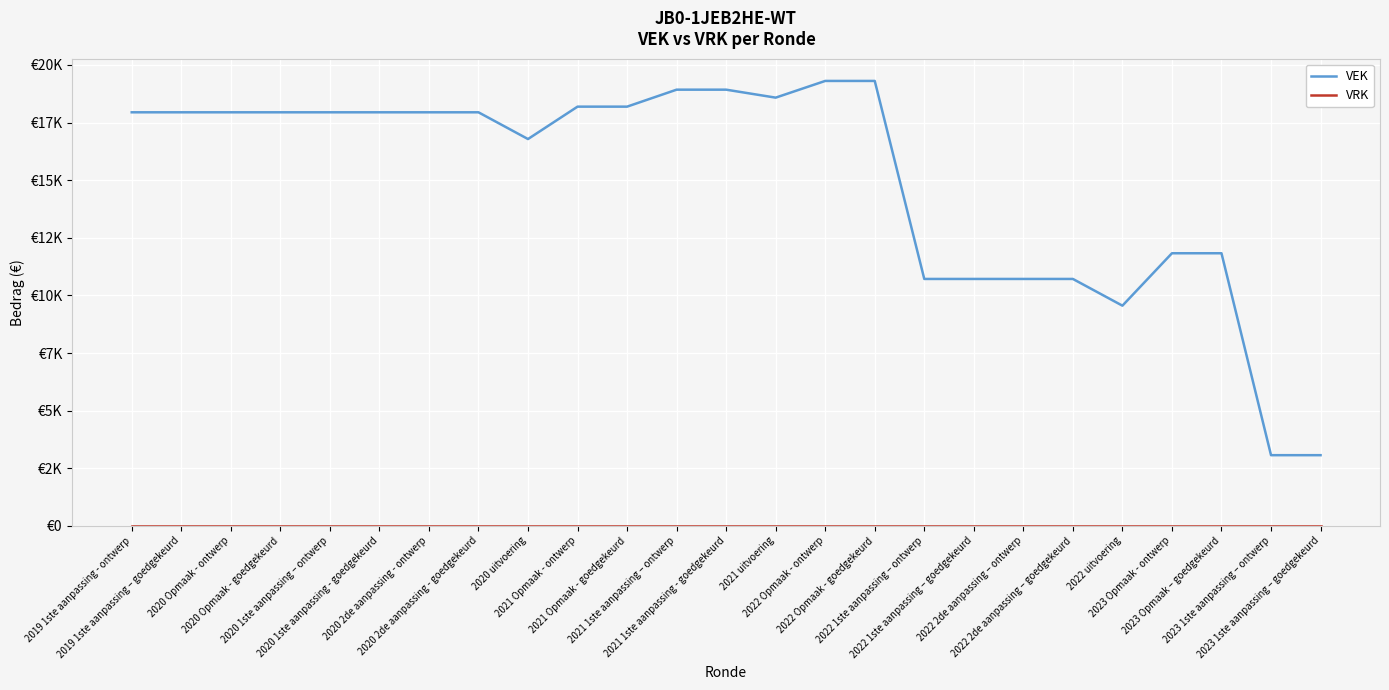

Which series changed the most between 2020 2de aanpassing - ontwerp and 2022 1ste aanpassing – ontwerp?

VEK